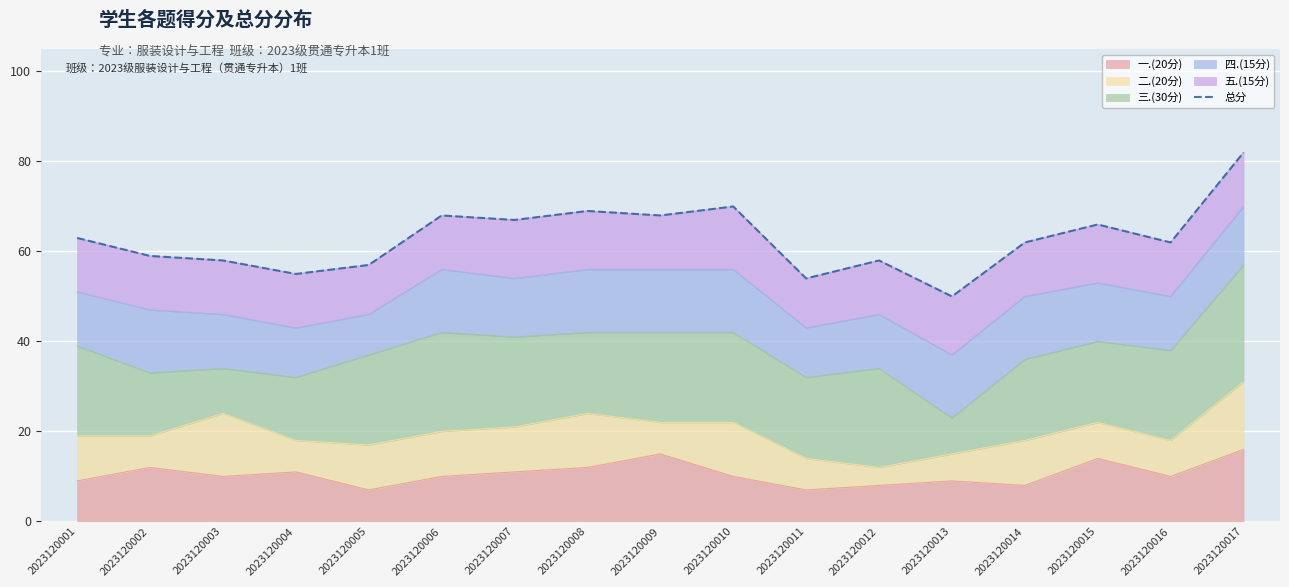

The value of 一.(20分) at 2023120001 is 13. True or false?

False